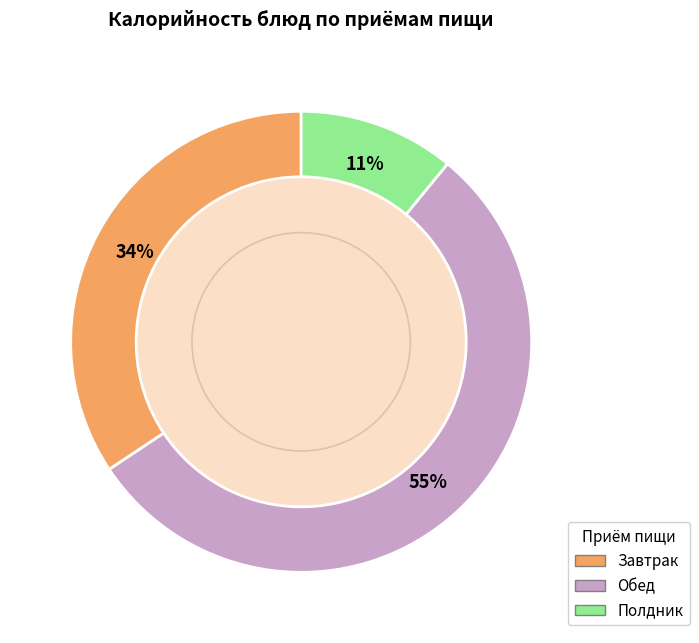

What is the largest slice in the pie chart?

Обед